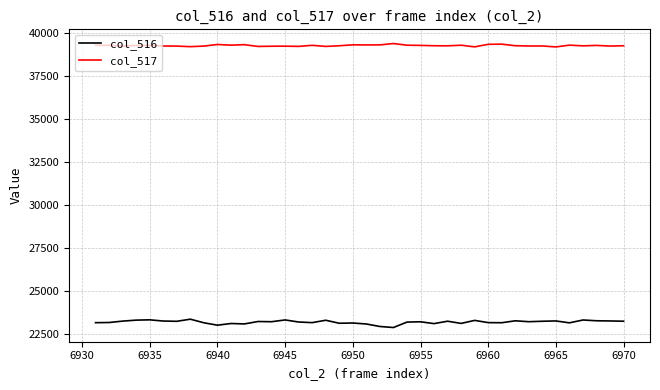

List the series in order of their overall mean, lowest first.

col_516, col_517